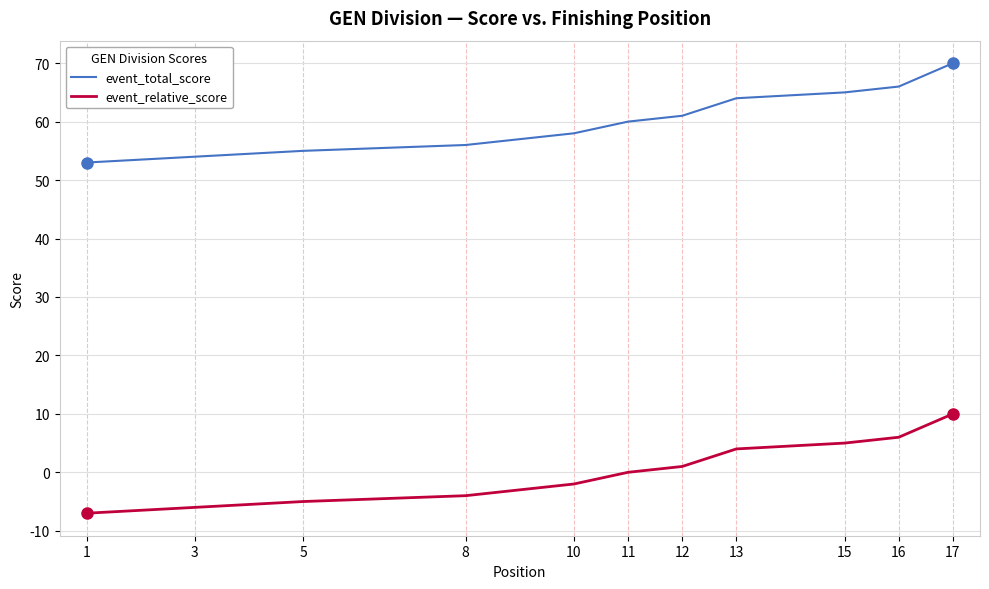

What value does the event_total_score series have at 13, to the nearest 10?

60